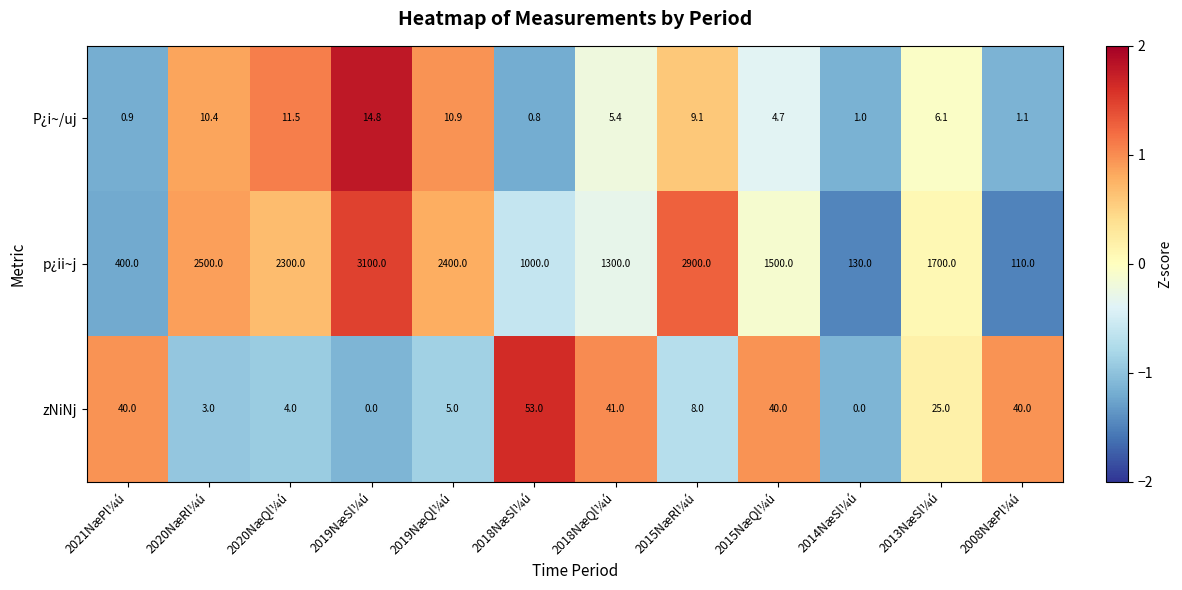

What is the difference between the second highest and minimum values in the P¿i~/uj series?

10.7